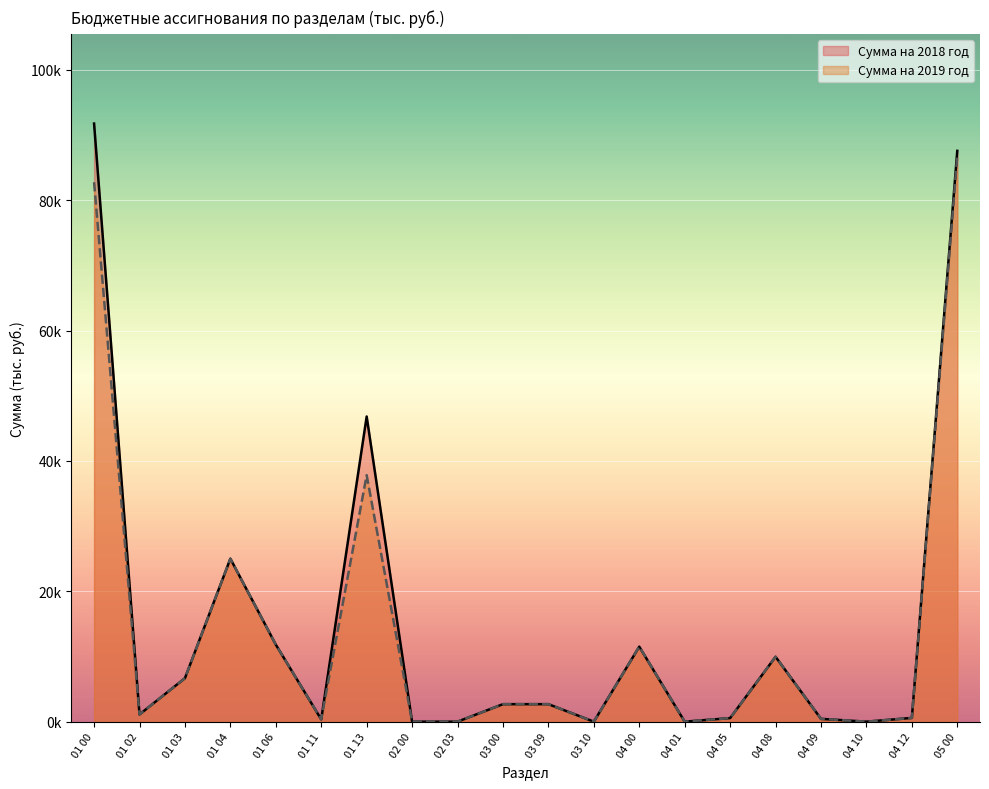

What are all the series names shown in the legend?

Сумма на 2018 год, Сумма на 2019 год